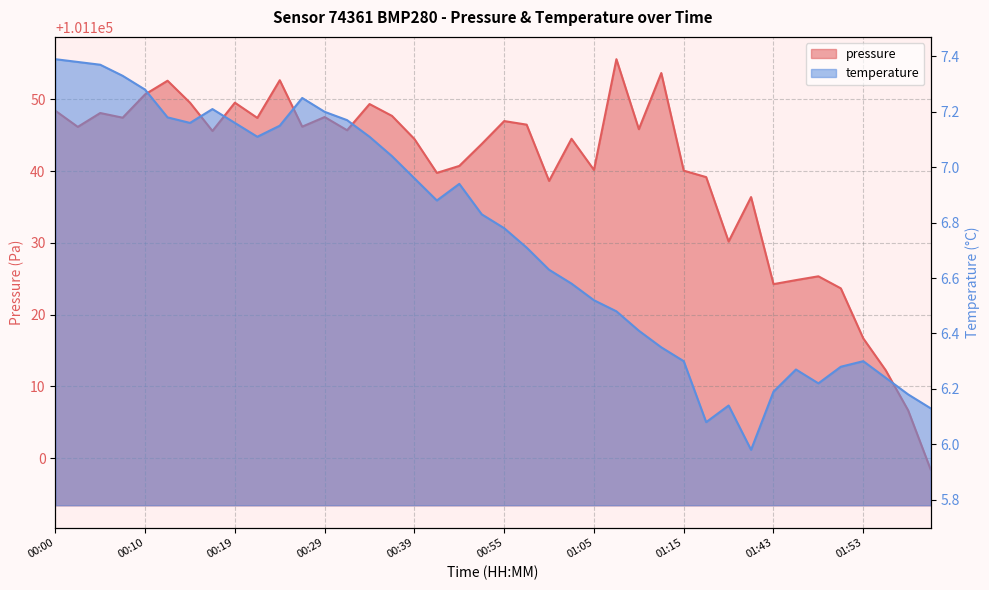

What is the sum of the temperature values at 00:00 and 00:05?

14.8